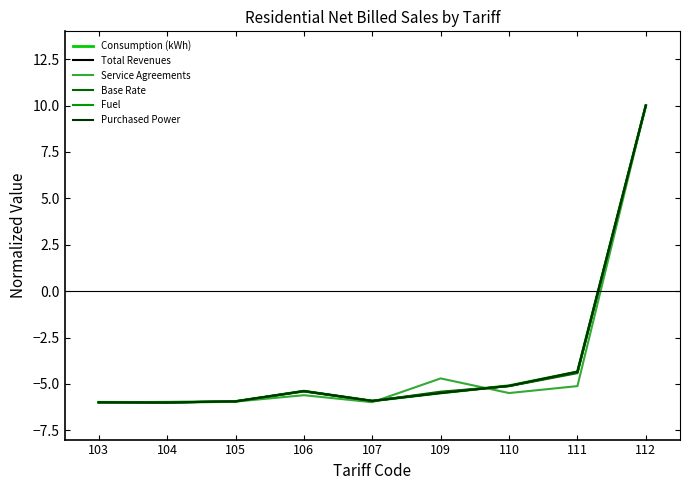

What is the difference between the highest and lowest values at 111?

0.8